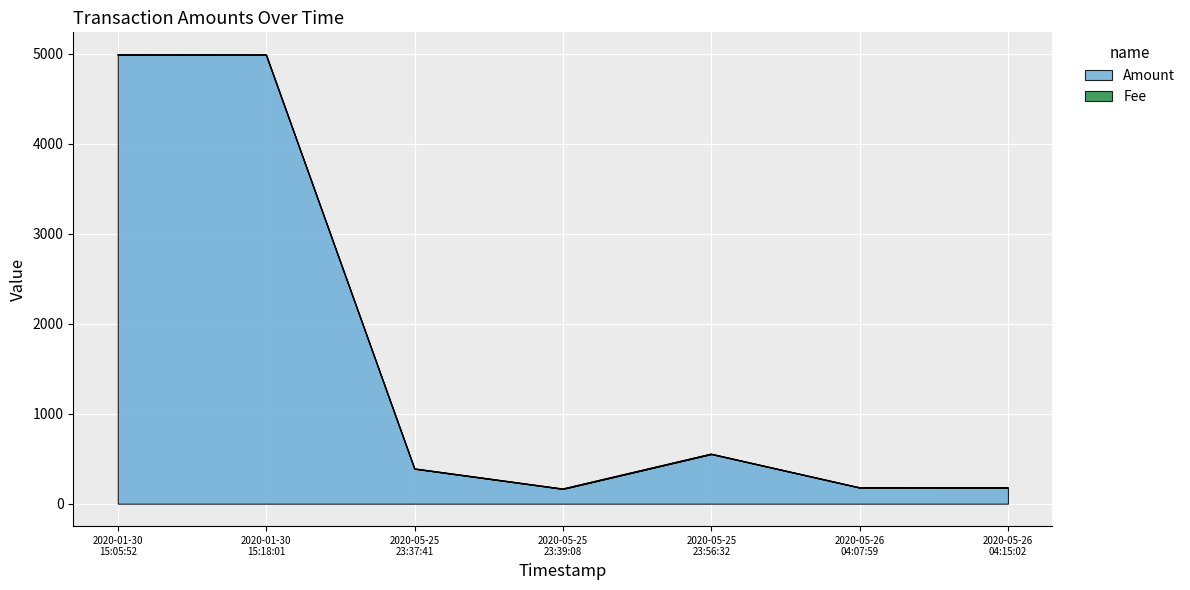

True or false: the data shows 164.0 at 2020-05-25 23:39:08.

True